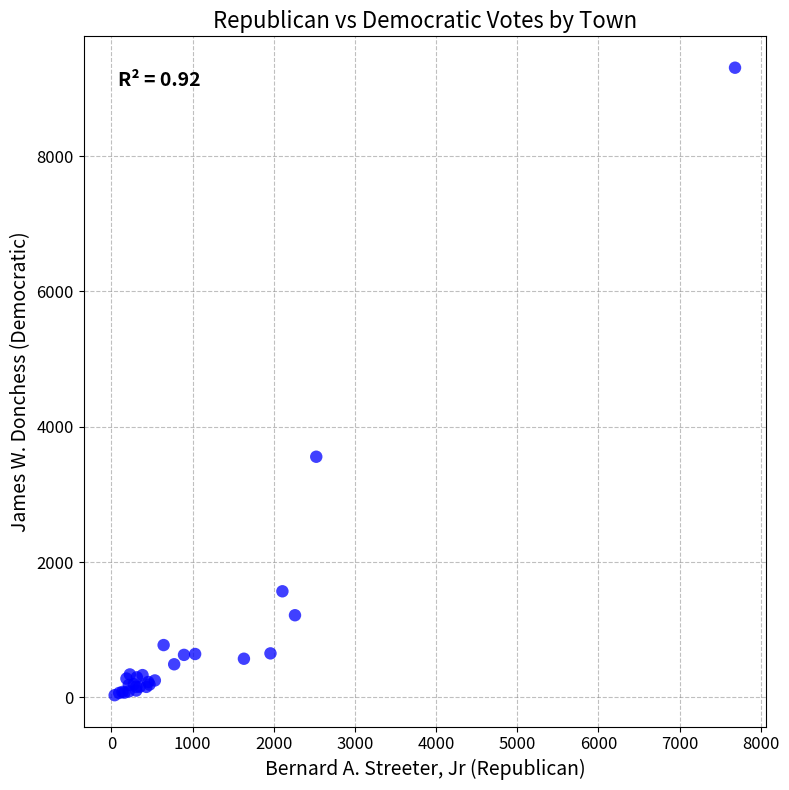

What Y value in the scatter plot is closest to 4670?

3557